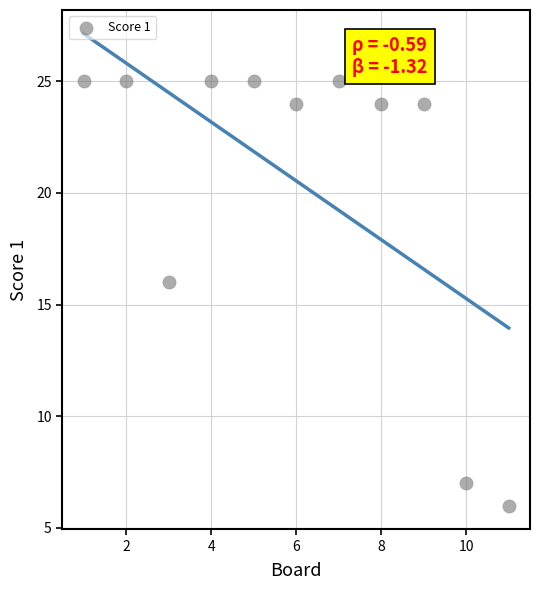

What is the range of Y values (max minus min)?

19